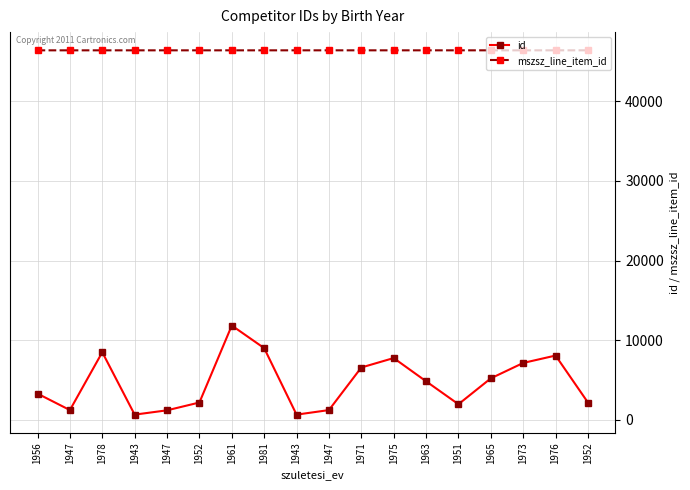

What is the label of the 16th point from the left?

1973